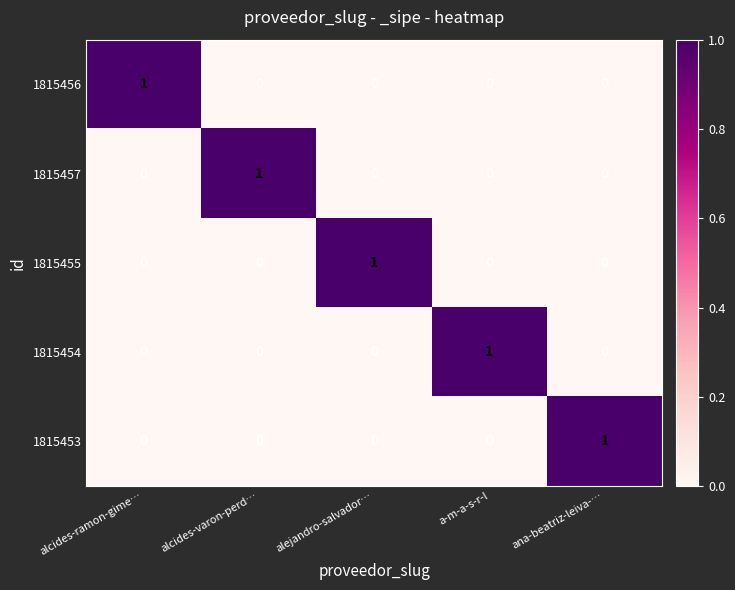

The 1815453 series shows 0 at ana-beatriz-leiva-…. True or false?

False